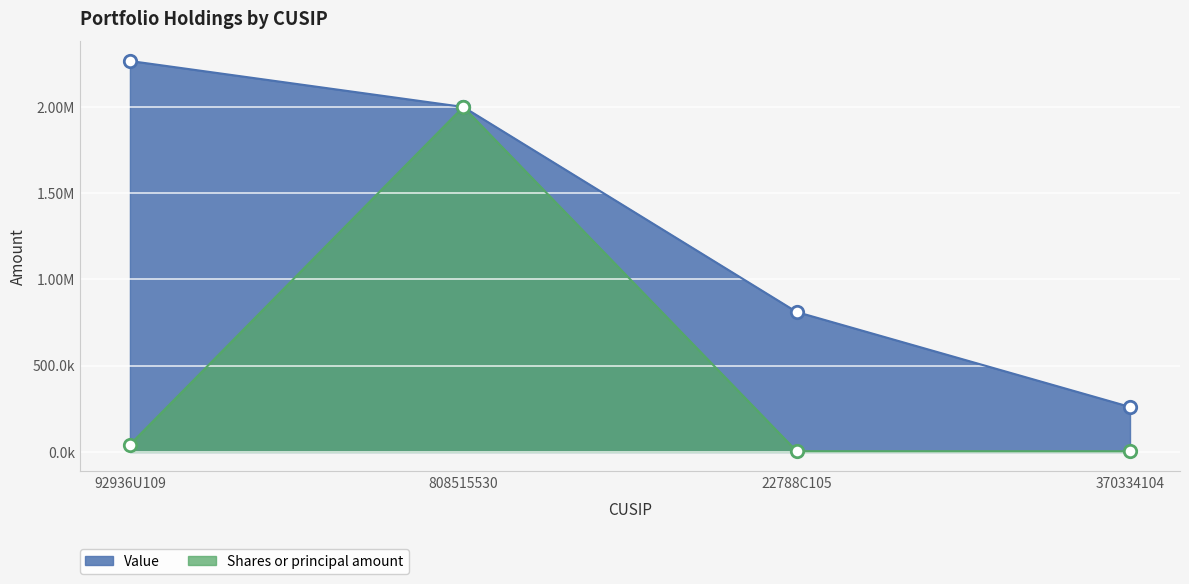

Which series has the widest spread of Y values?

Value